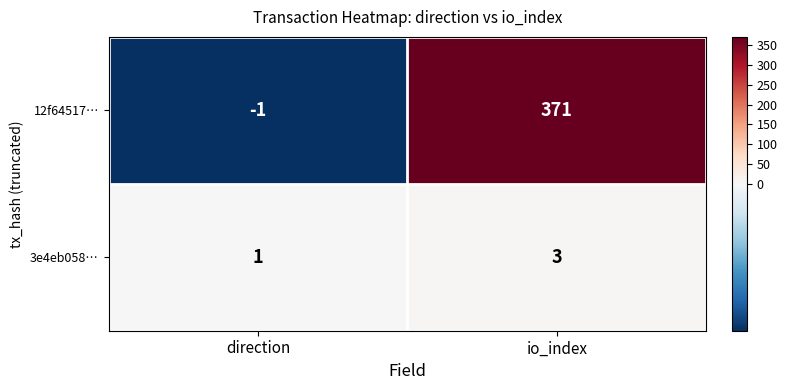

True or false: 12f64517… has a value of 582 at io_index.

False